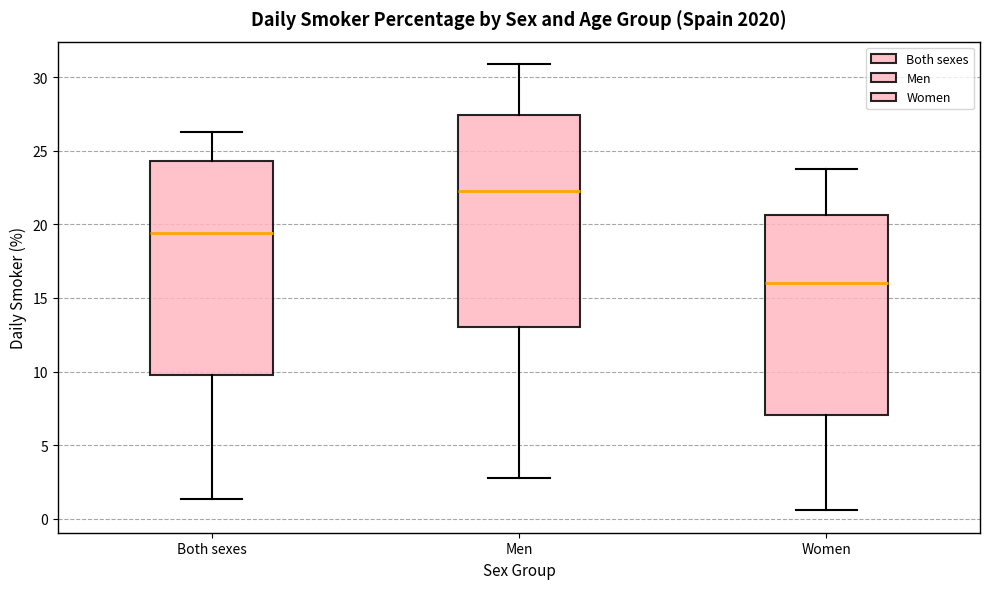

Where is the upper edge of the box for Both sexes on the y-axis? The values are not printed on the chart, so give them approximately, as read against the axis.

24.5